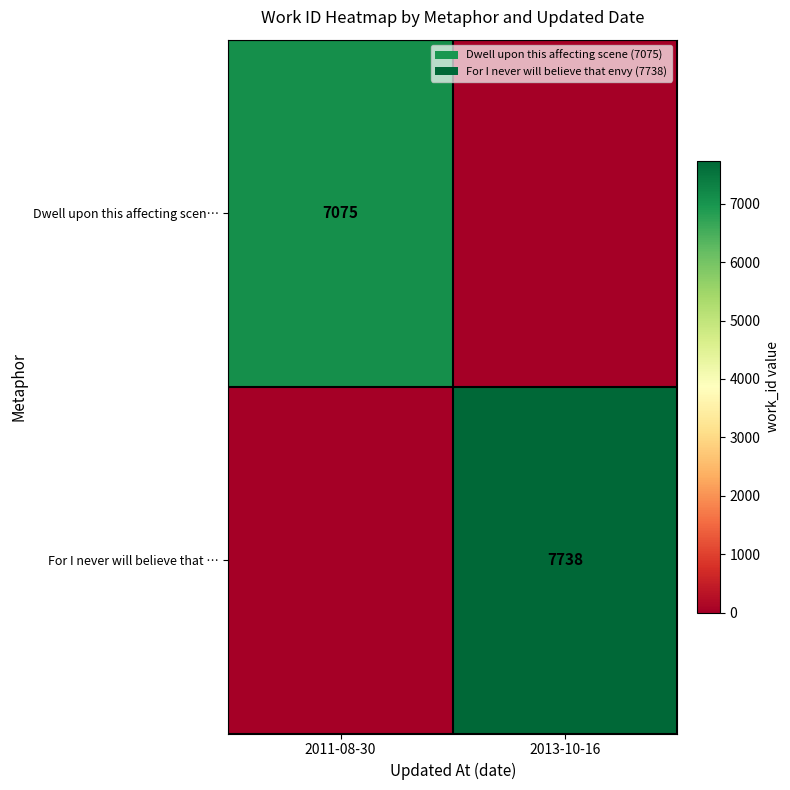

True or false: For I never will believe that … has a value of 7738 at 2013-10-16.

True